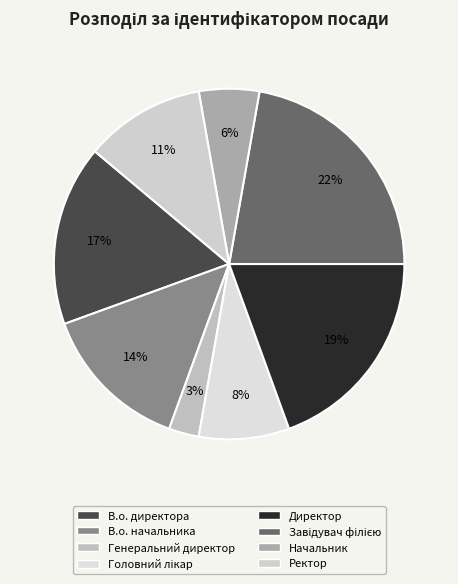

True or false: Ректор accounts for 11% of the total.

True